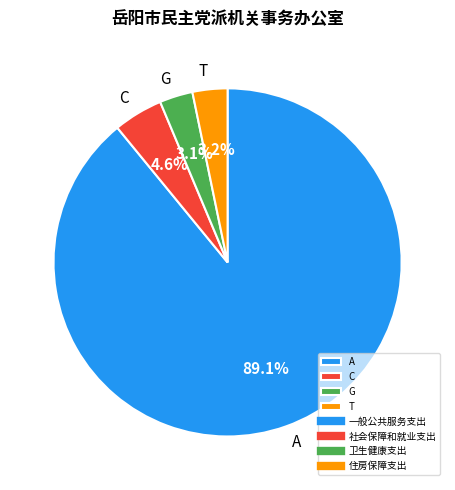

How much of the chart is everything except G?

96.9%